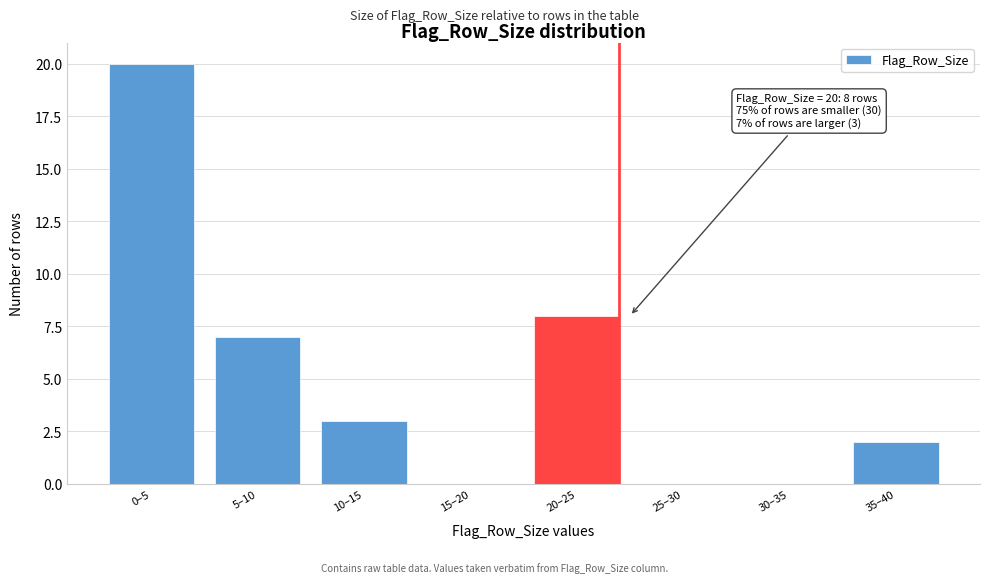

Reading left to right, list all the values displayed in this chart.

0–5=20	5–10=7	10–15=3	15–20=0	20–25=8	25–30=0	30–35=0	35–40=2